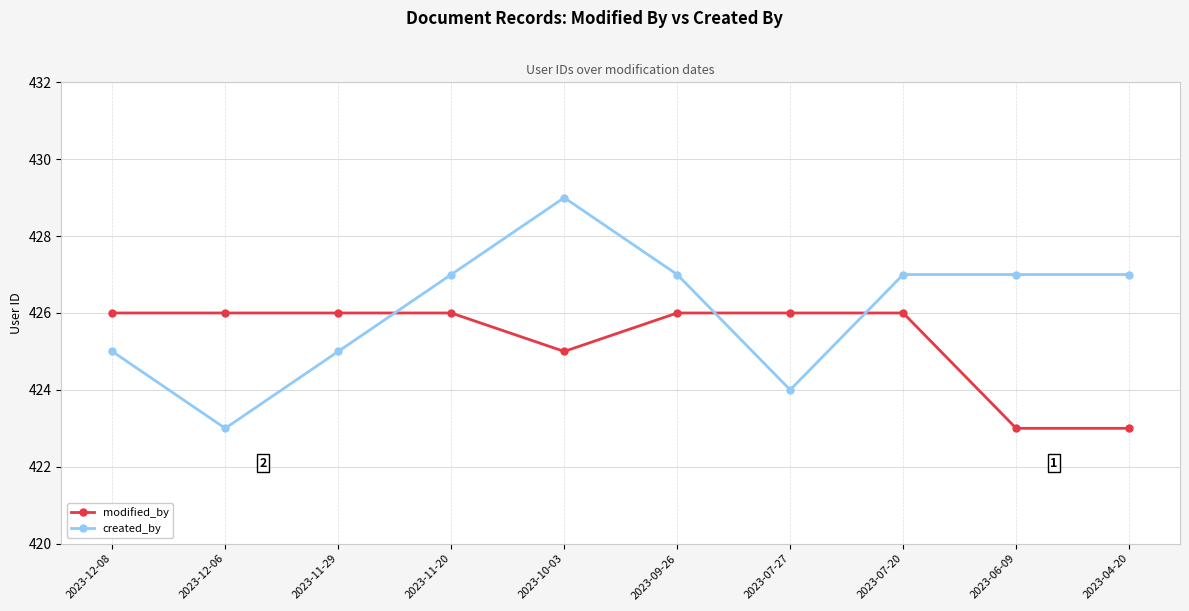

What is the minimum value shown in the chart?

423